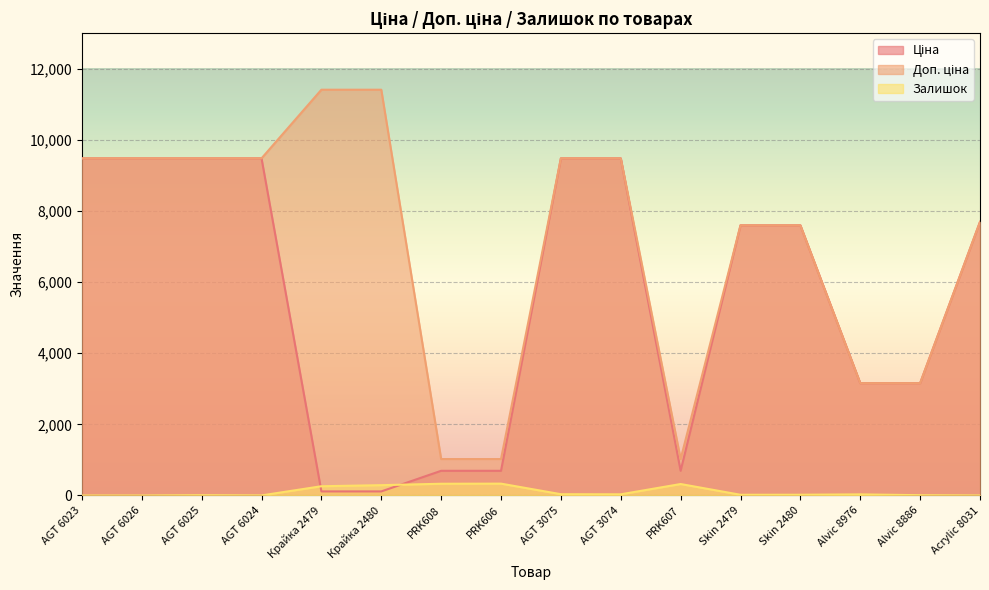

Which series changed the most between PRK608 and Skin 2480?

Ціна